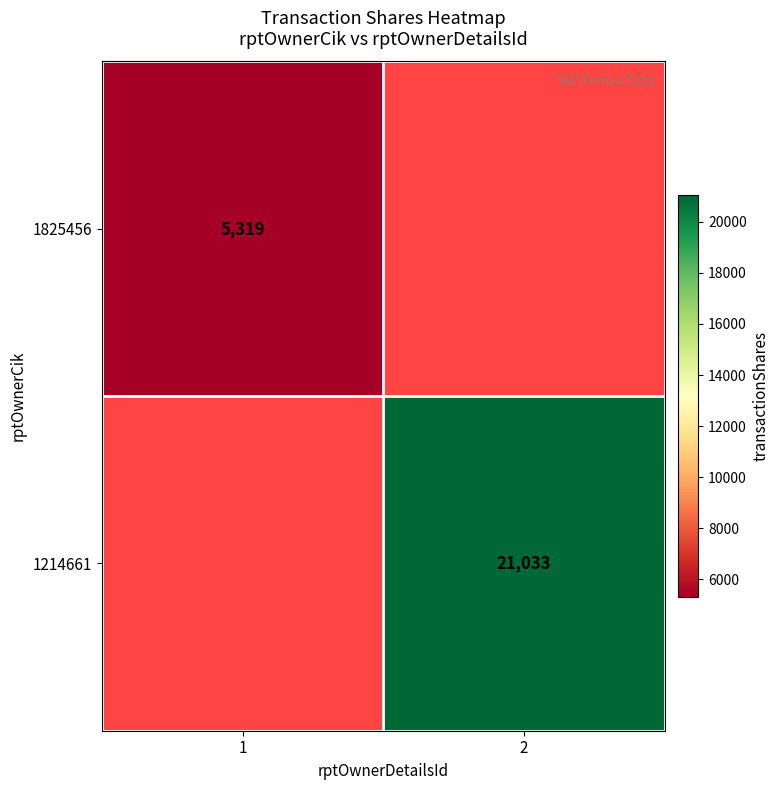

True or false: 1825456 has a value of 7878 at 1.

False